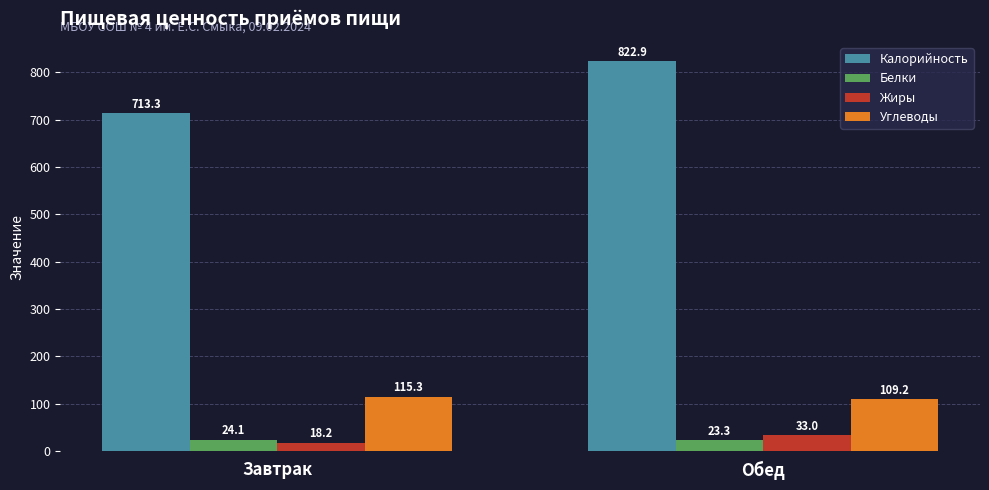

The Калорийность series shows 822.9 at Обед. True or false?

True